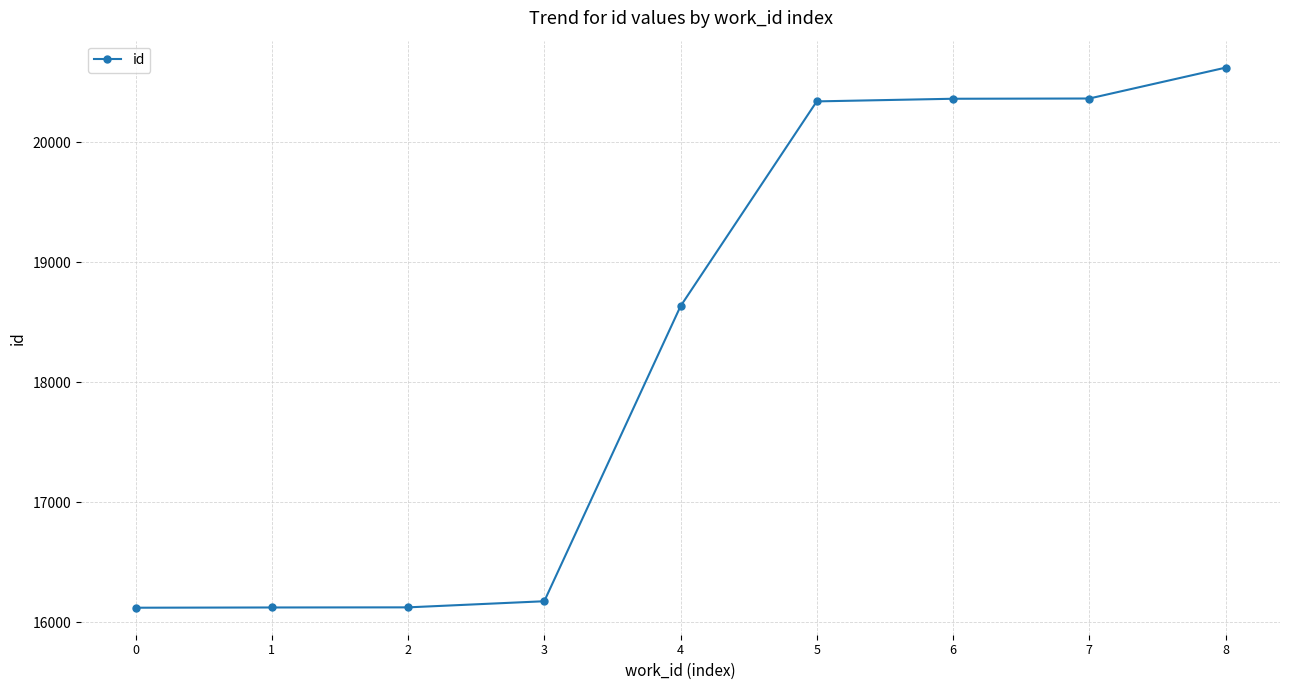

What is the sum of all values?

164881